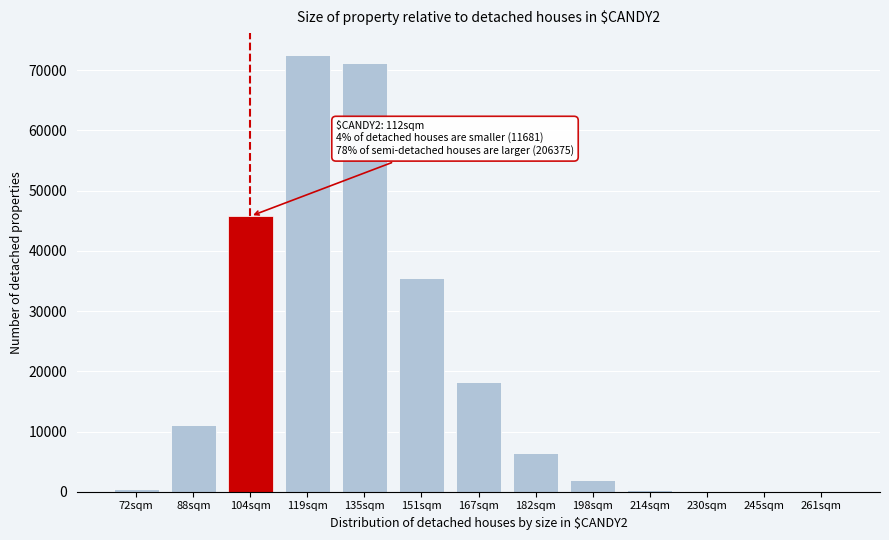

Which has a higher value, 135sqm or 88sqm?

135sqm